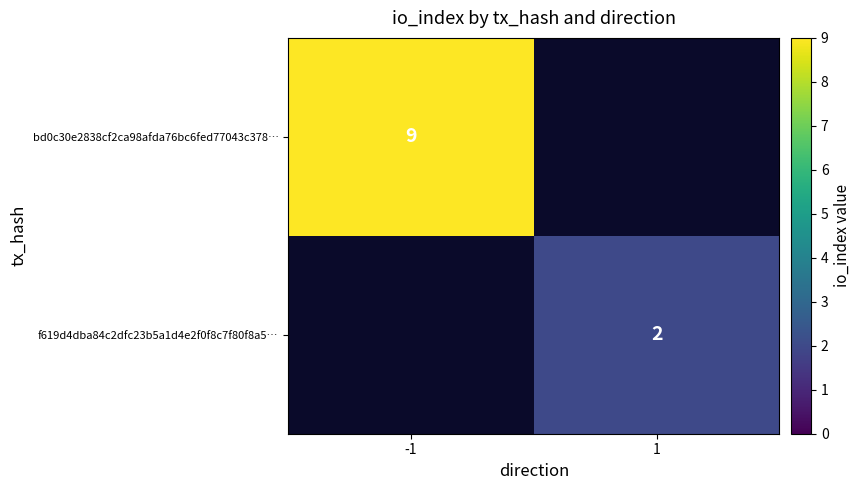

Is it true that bd0c30e2838cf2ca98afda76bc6fed77043c378… equals 9 at -1?

True